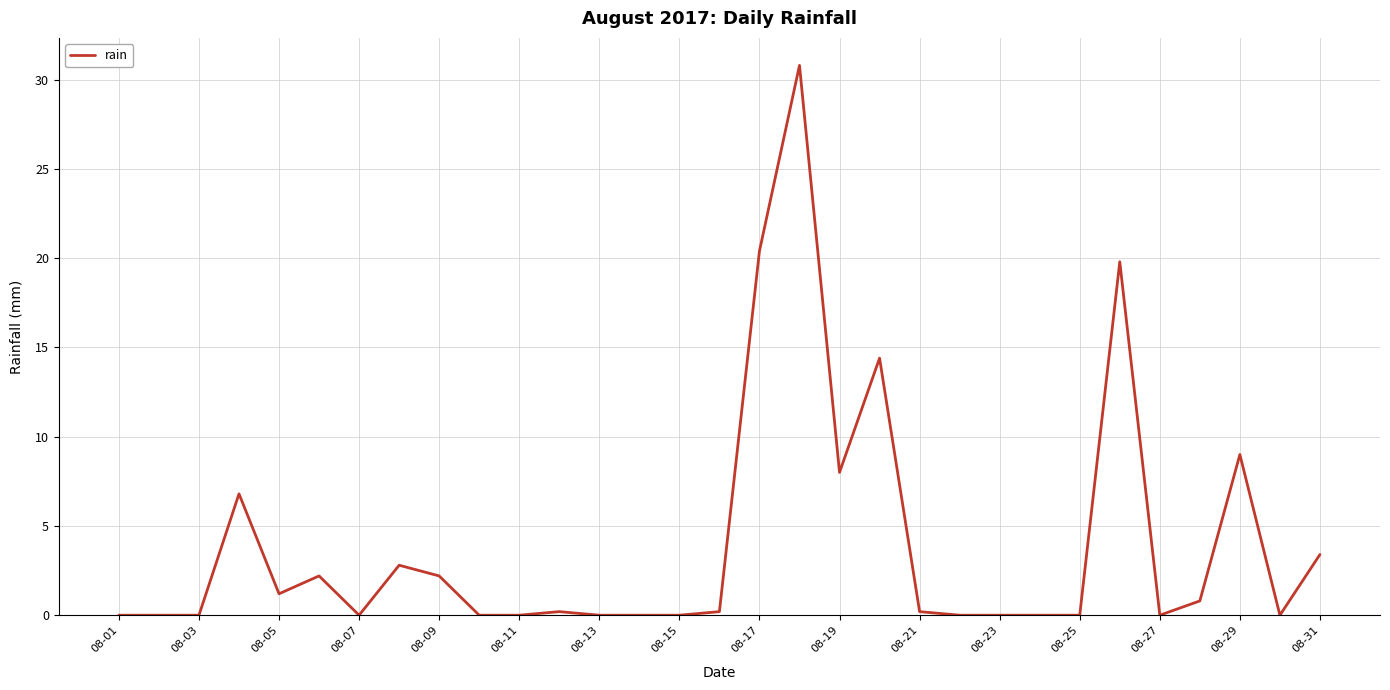

What is the greatest value displayed?

30.8